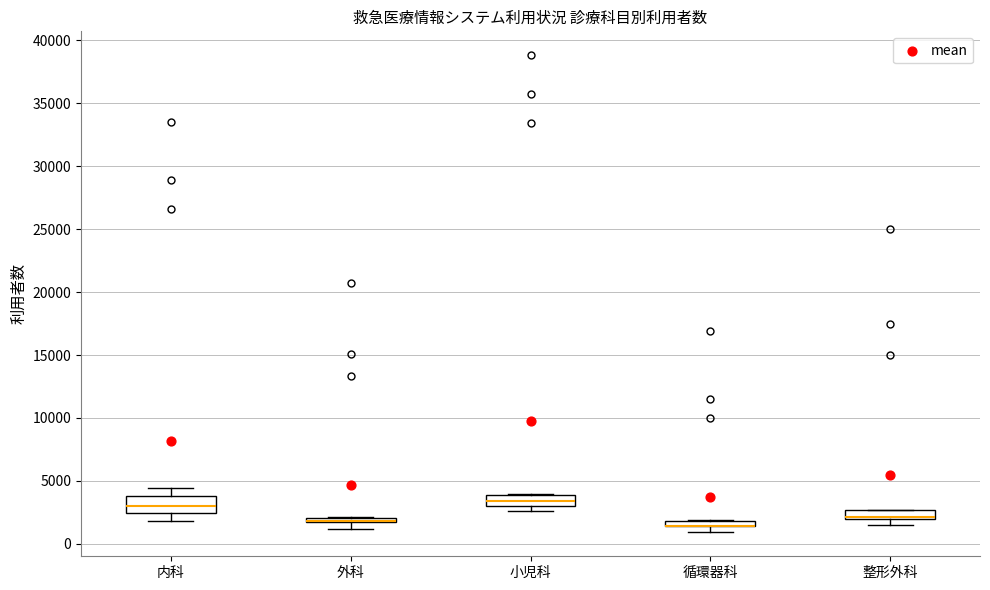

Which box is the tallest, from its lower edge to its upper edge?

内科